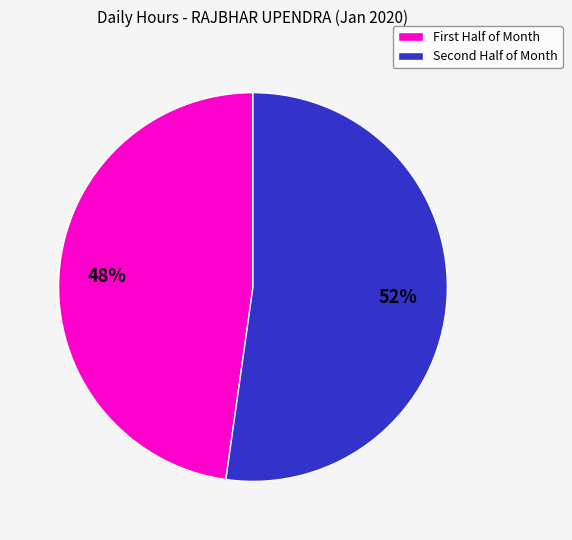

To the nearest percent, what is the difference between the largest and smallest slice percentages?

4%